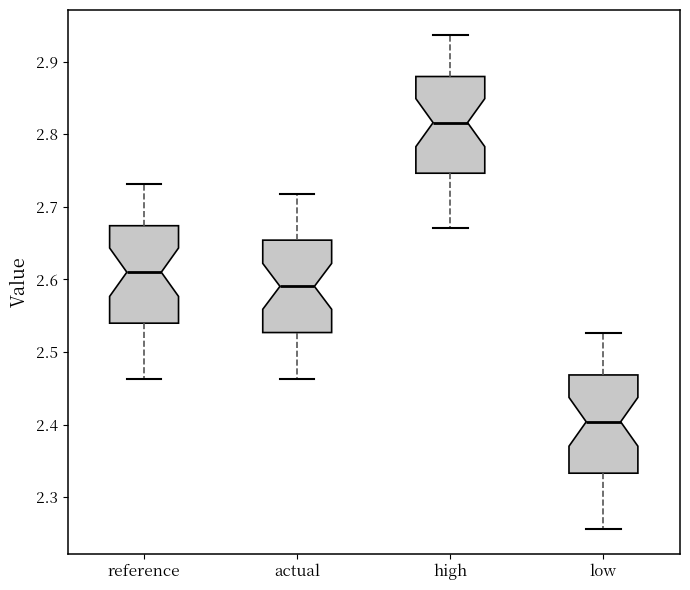

Reading left to right, transcribe this box plot: for each box, give where its median line is, the range the box spans, and where its two whiskers end, as read against the y-axis. The values are not printed on the chart, so give them approximately, as read against the axis.

reference: median 2.61, box 2.54 to 2.67, whiskers 2.46 to 2.73
actual: median 2.59, box 2.53 to 2.65, whiskers 2.46 to 2.72
high: median 2.82, box 2.75 to 2.88, whiskers 2.67 to 2.94
low: median 2.40, box 2.33 to 2.47, whiskers 2.26 to 2.53